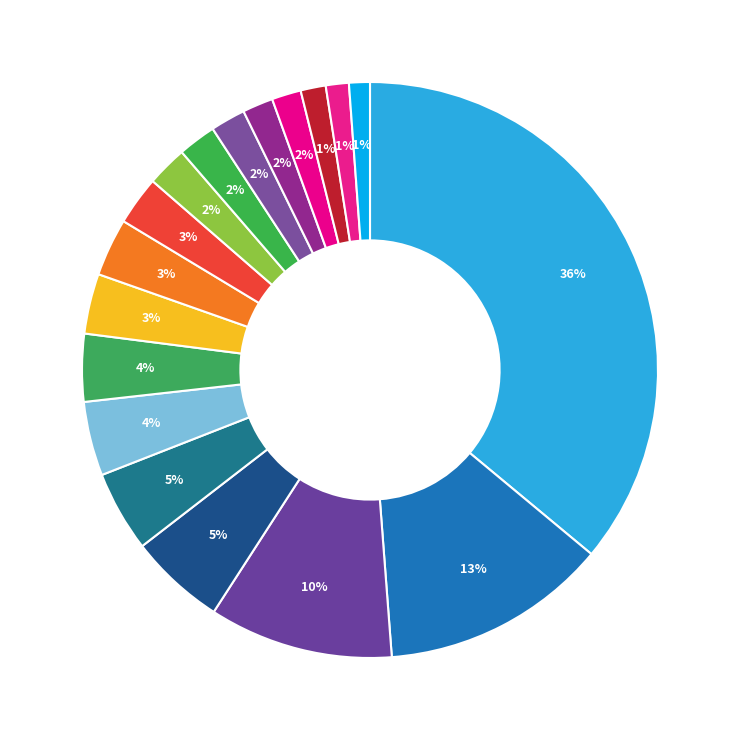

How many slices are in this pie chart?

18